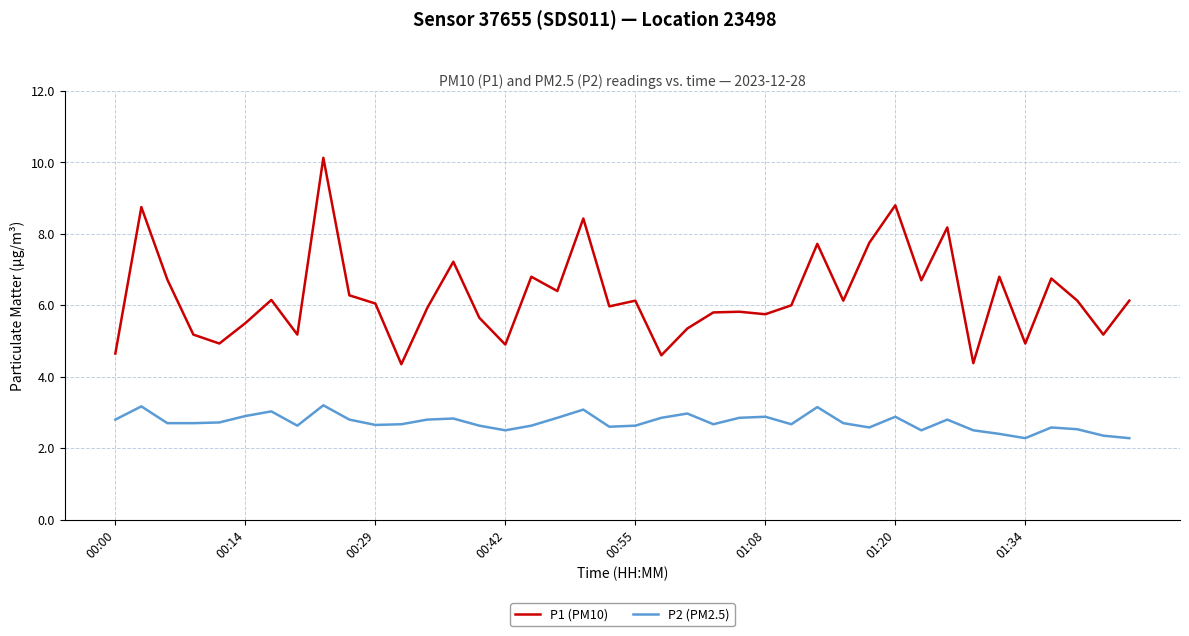

What is the sum of all P2 (PM2.5) values?

108.9